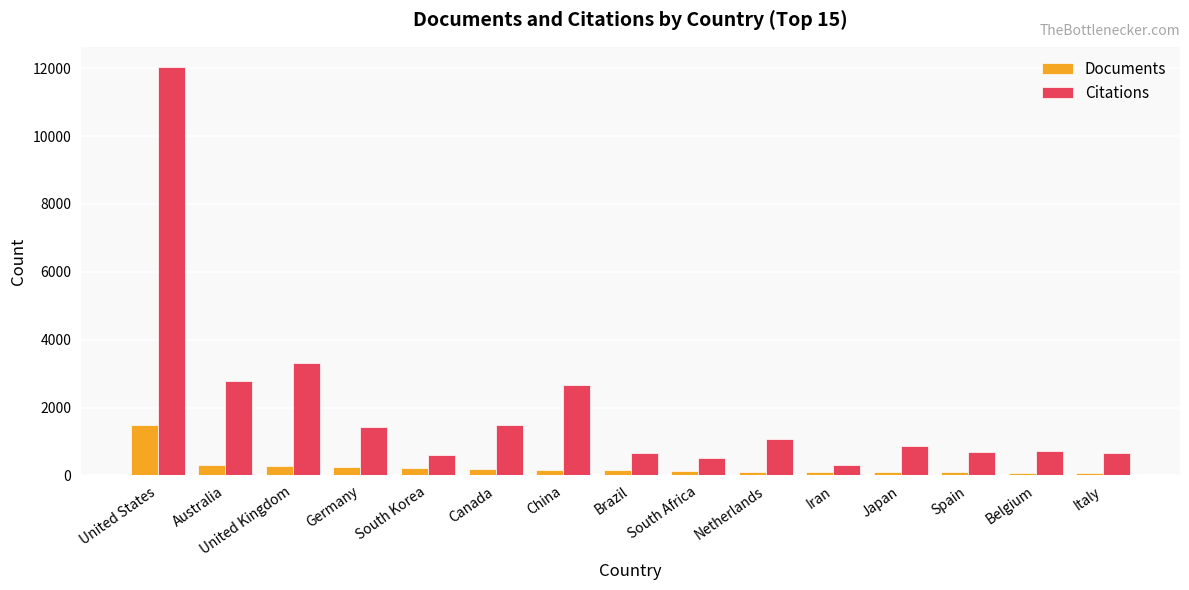

Which series changed the most between Netherlands and Japan?

Citations